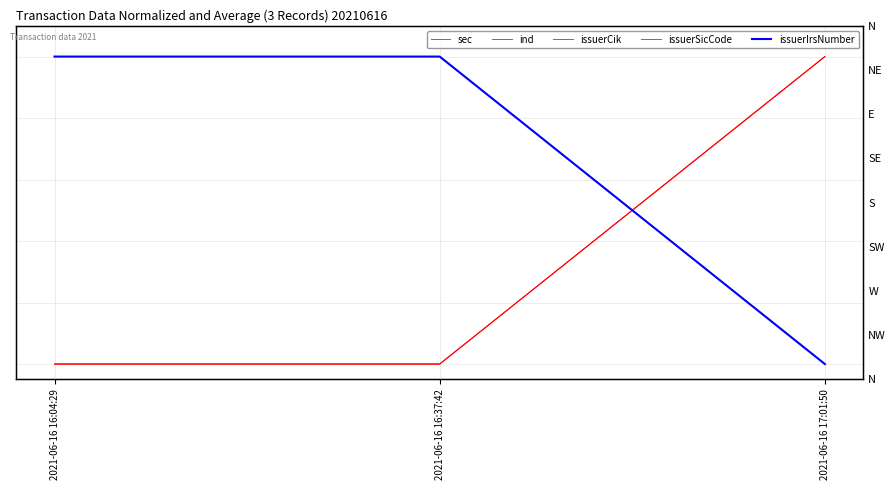

At how many categories does at least one series exceed 0?

3